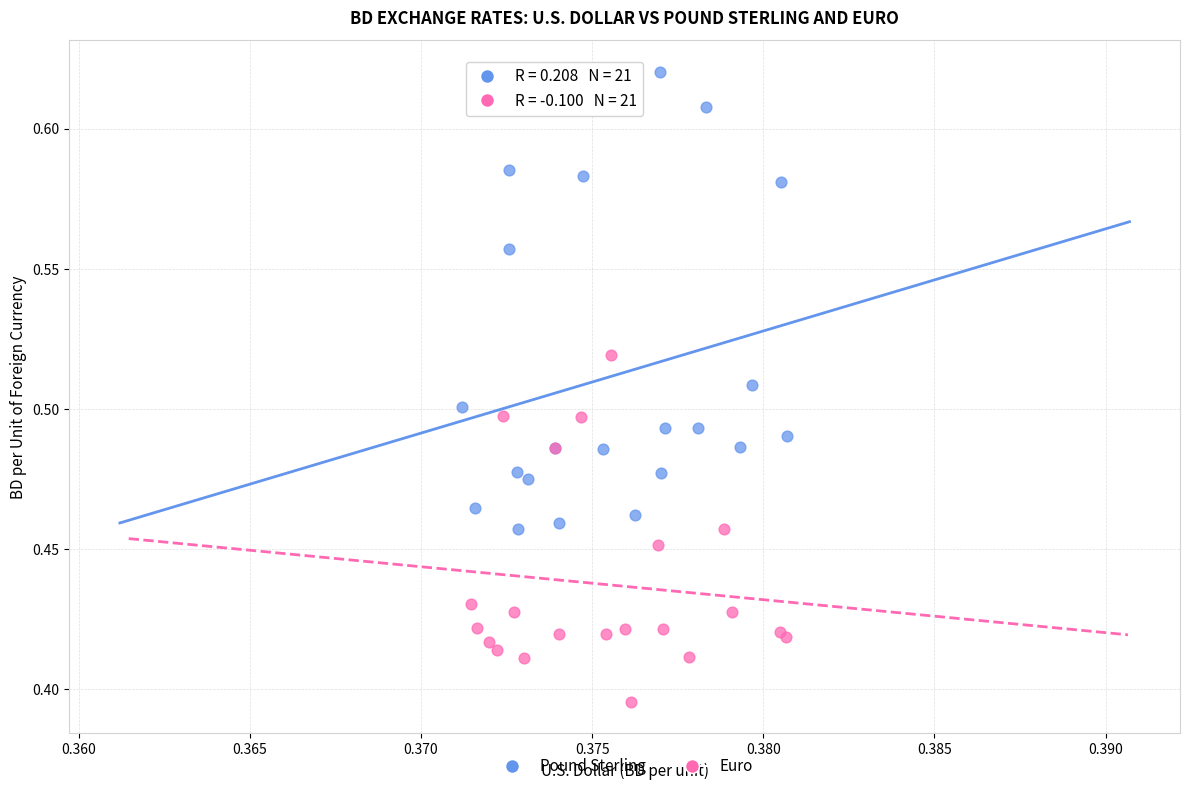

Which series contains the highest Y value?

Pound Sterling